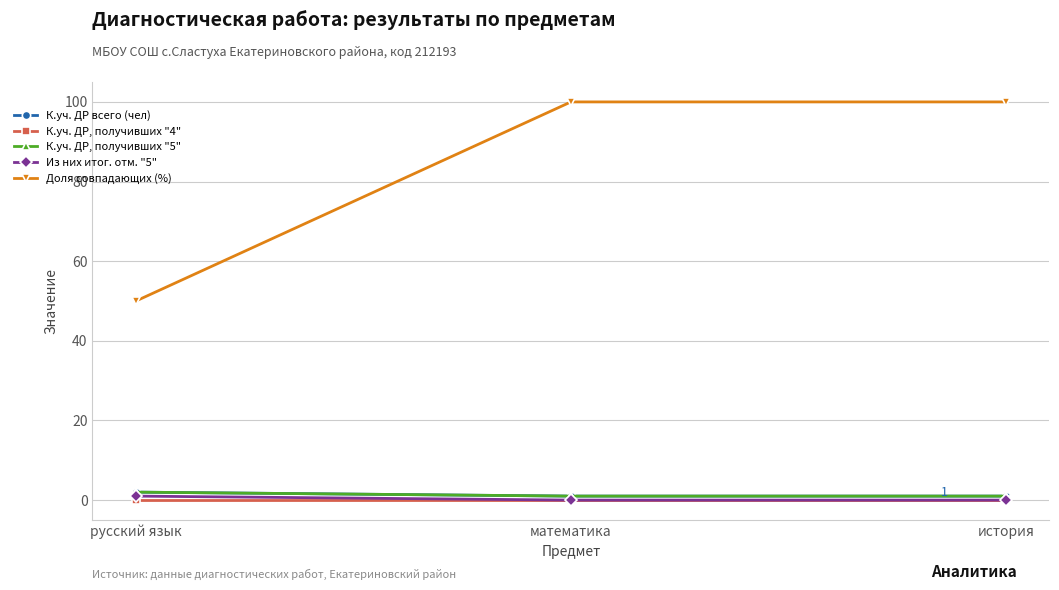

Between история and математика, which is larger?

история